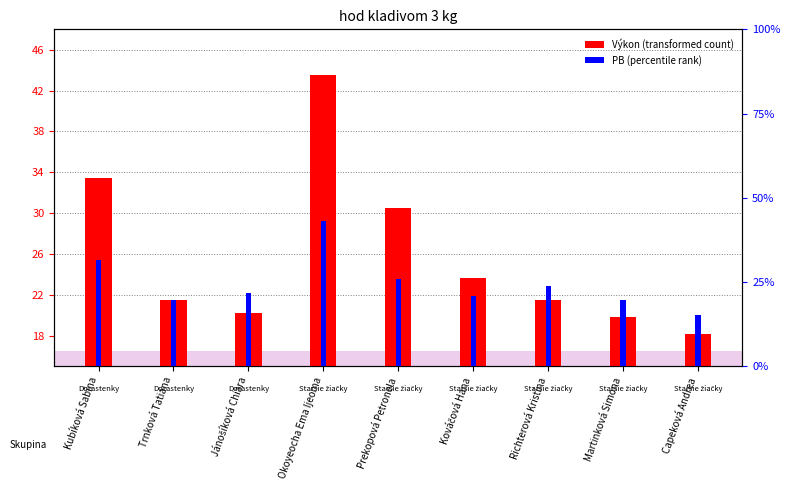

What is the label of the 4th bar from the left?

Okoyeocha Ema Ijeoma